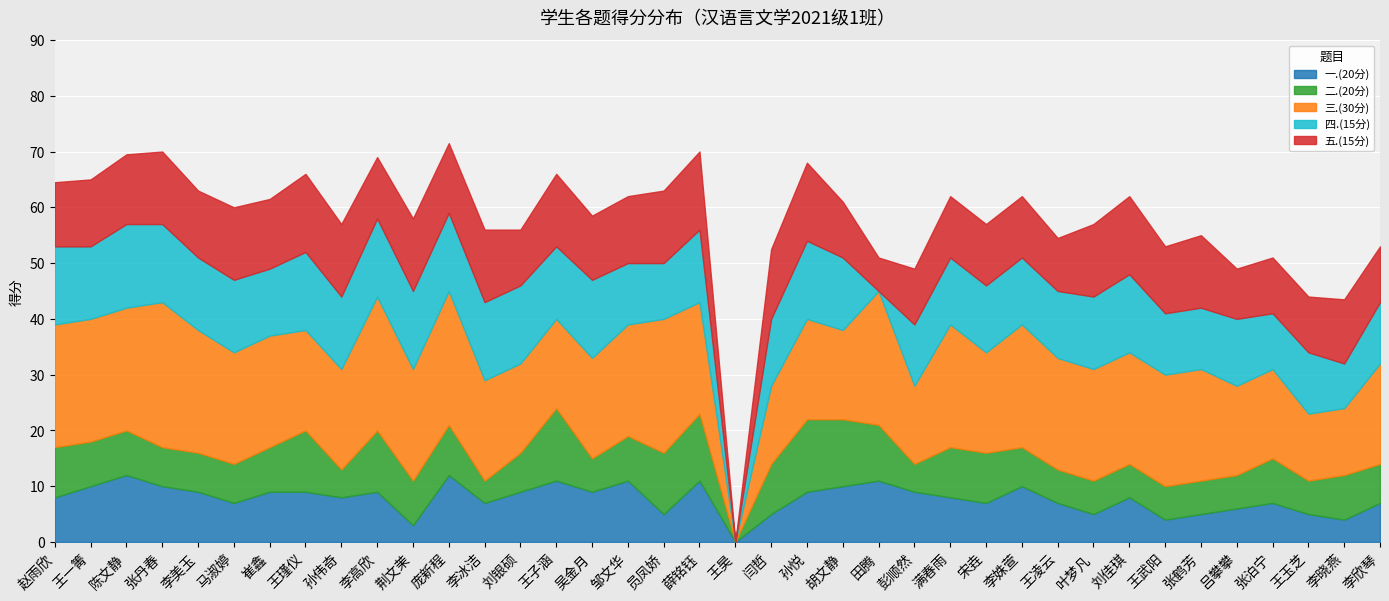

Rank the series at 李高欣 from highest to lowest value.

三.(30分), 四.(15分), 二.(20分), 五.(15分), 一.(20分)